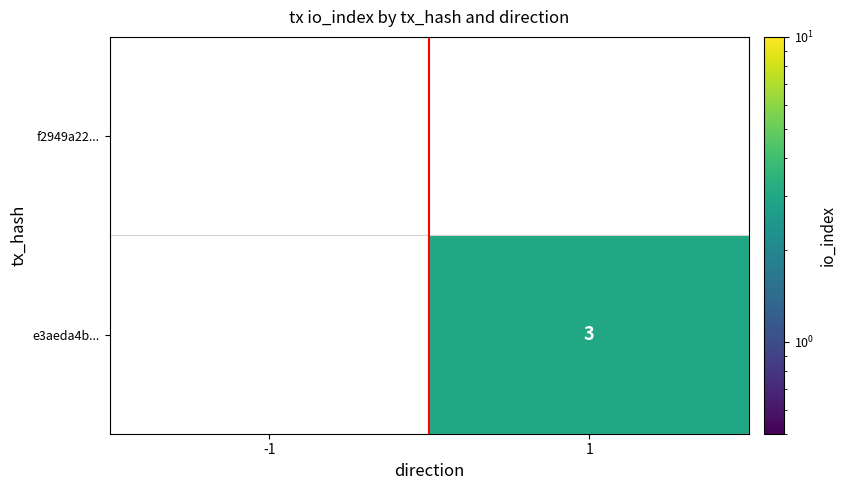

How many categories are shown in the chart?

2